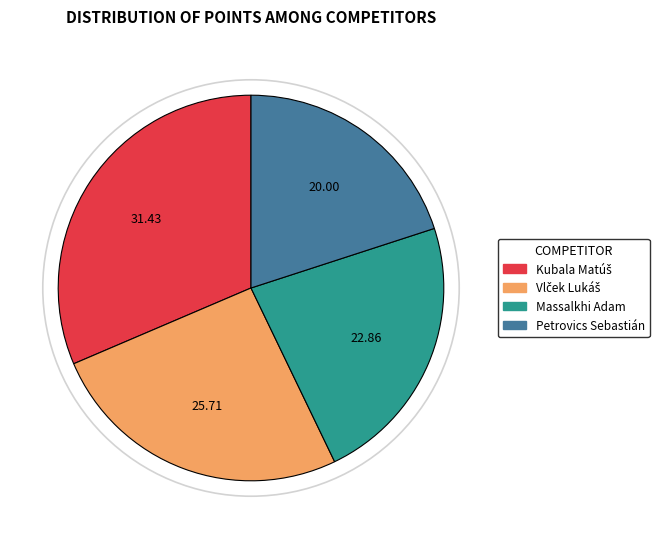

Does Massalkhi Adam account for over 50% of the chart?

No